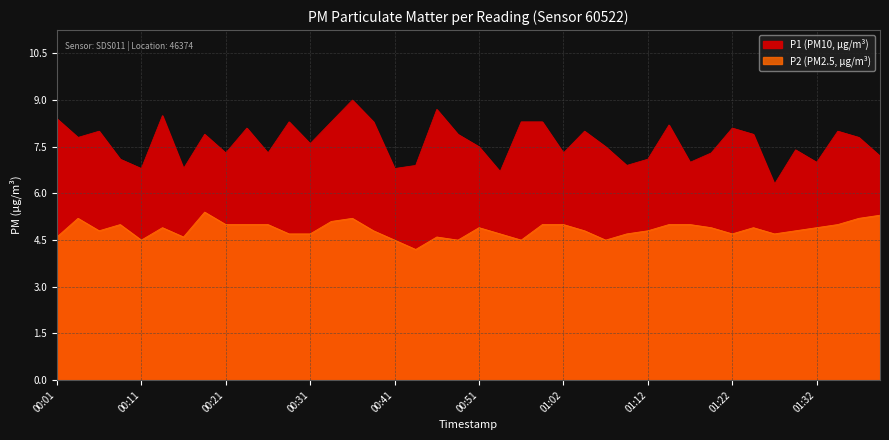

Reading left to right, list all the values displayed in this chart.

P1: 8.4	7.8	8.0	7.1	6.8	8.5	6.8	7.9	7.3	8.1	7.3	8.3	7.6	8.3	9.0	8.3	6.8	6.9	8.7	7.9	7.5	6.7	8.3	8.3	7.3	8.0	7.5	6.9	7.1	8.2	7.0	7.3	8.1	7.9	6.3	7.4	7.0	8.0	7.8	7.2
P2: 4.6	5.2	4.8	5.0	4.5	4.9	4.6	5.4	5.0	5.0	5.0	4.7	4.7	5.1	5.2	4.8	4.5	4.2	4.6	4.5	4.9	4.7	4.5	5.0	5.0	4.8	4.5	4.7	4.8	5.0	5.0	4.9	4.7	4.9	4.7	4.8	4.9	5.0	5.2	5.3